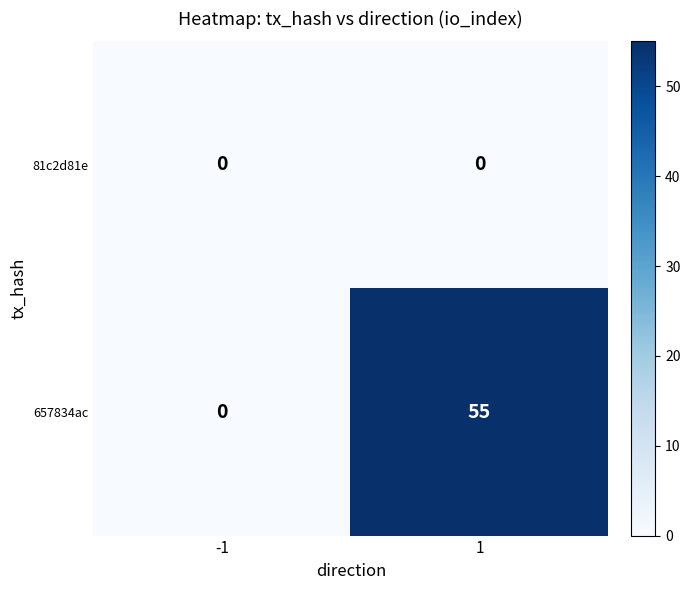

Reading left to right, extract all data points from this chart.

81c2d81e: 0	0
657834ac: 0	55